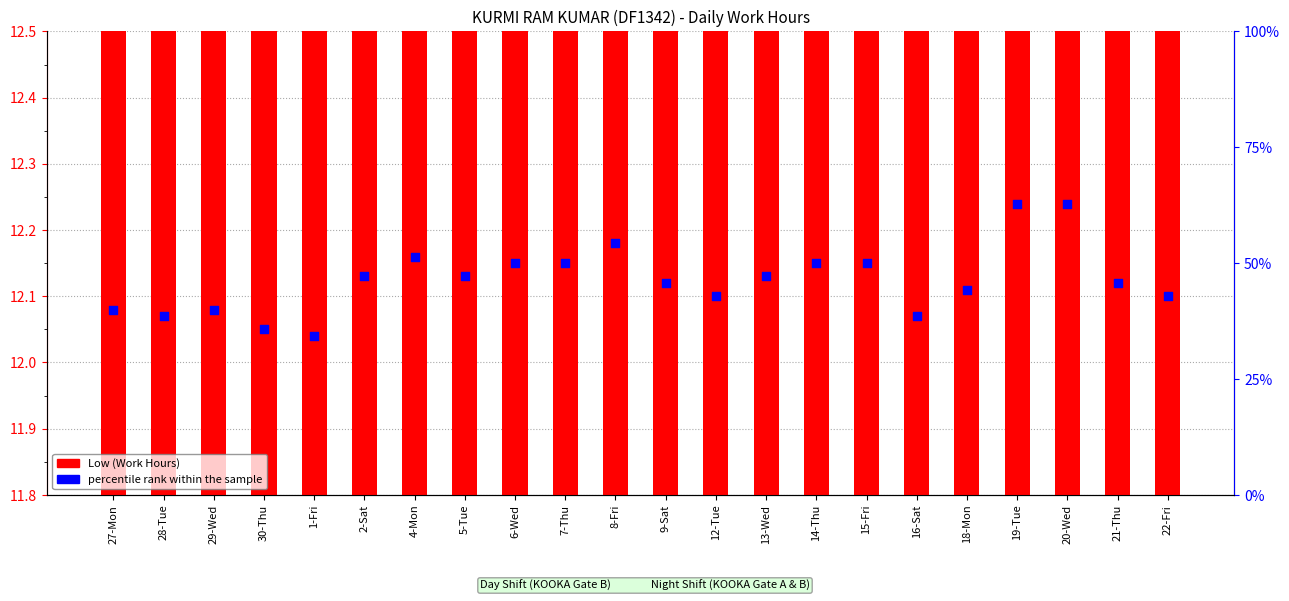

At which category is the sum across all series the highest?

19-Tue